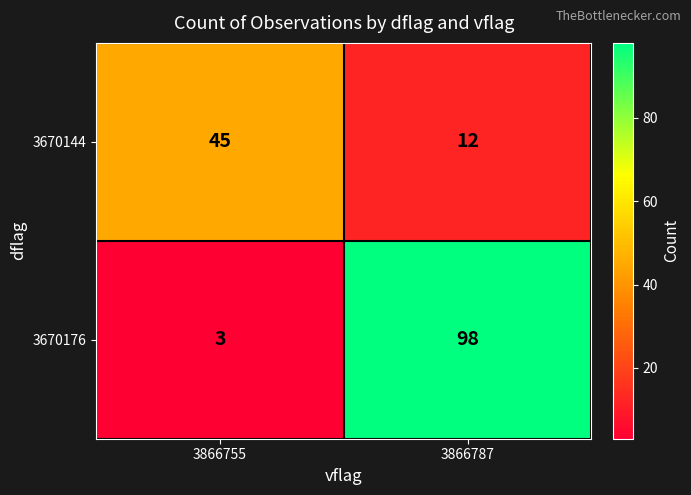

At 3866787, list the series in order from smallest to largest.

3670144, 3670176